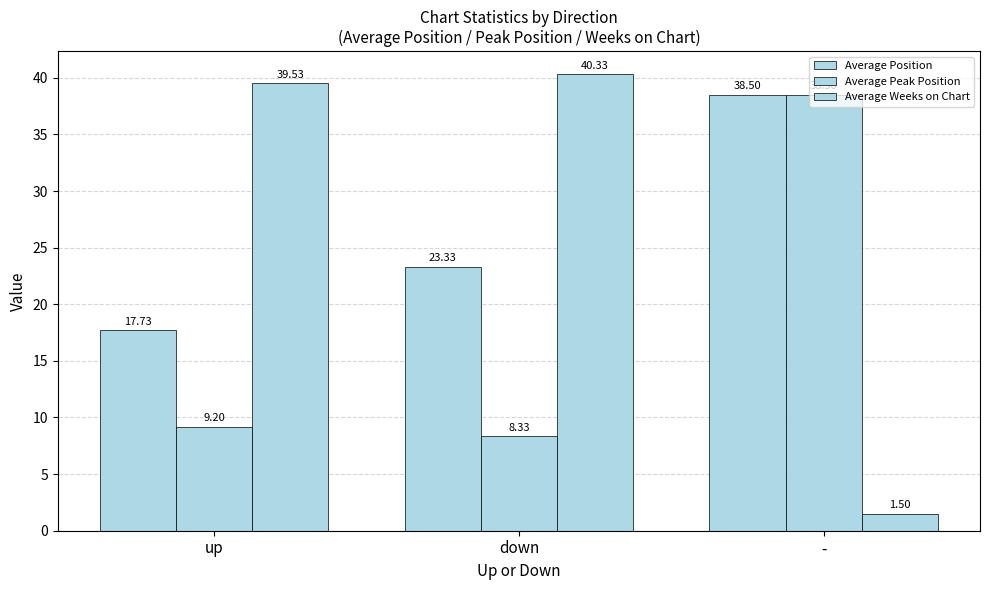

What is the highest value of the Average Peak Position series?

38.5